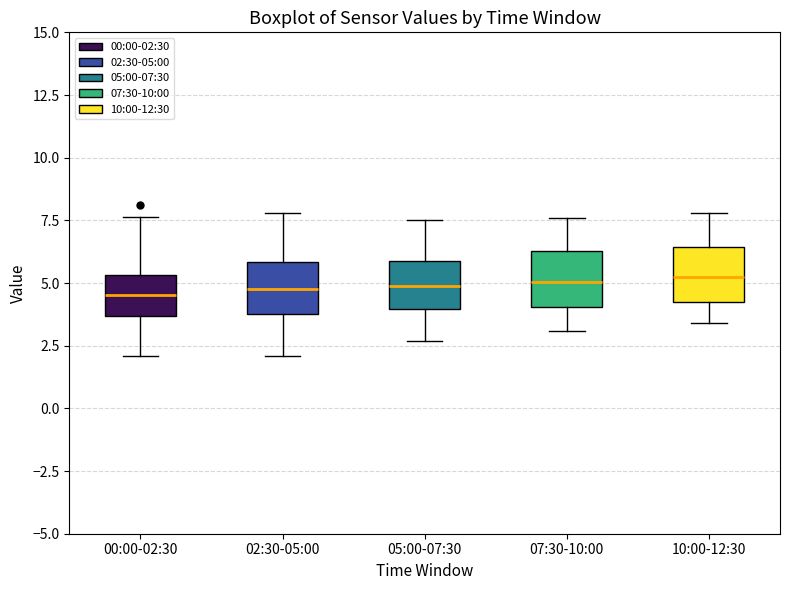

Reading left to right, transcribe this box plot: for each box, give where its median line is, the range the box spans, and where its two whiskers end, as read against the y-axis. The values are not printed on the chart, so give them approximately, as read against the axis.

00:00-02:30: median 4.5, box 3.5 to 5.5, whiskers 2.0 to 7.5
02:30-05:00: median 5.0, box 3.5 to 6.0, whiskers 2.0 to 8.0
05:00-07:30: median 5.0, box 4.0 to 6.0, whiskers 2.5 to 7.5
07:30-10:00: median 5.0, box 4.0 to 6.5, whiskers 3.0 to 7.5
10:00-12:30: median 5.5, box 4.0 to 6.5, whiskers 3.5 to 8.0